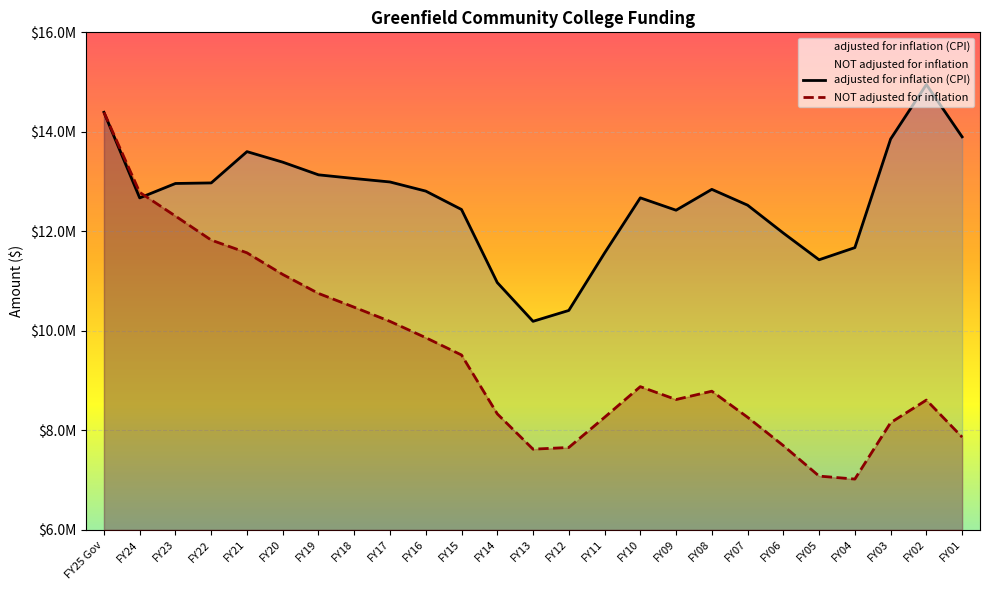

At which category does the chart reach its peak across all series?

FY02